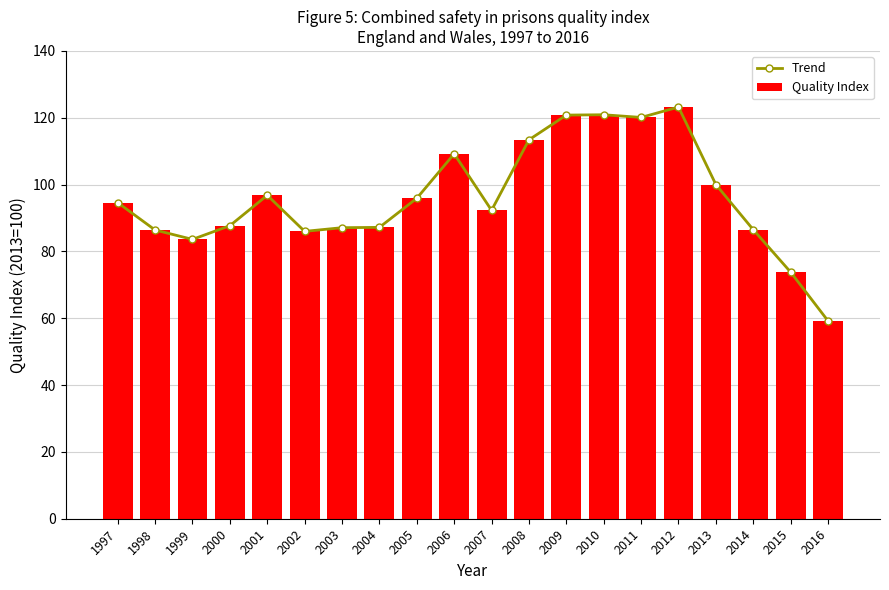

Where is Quality Index nearest to the value 91?

2007